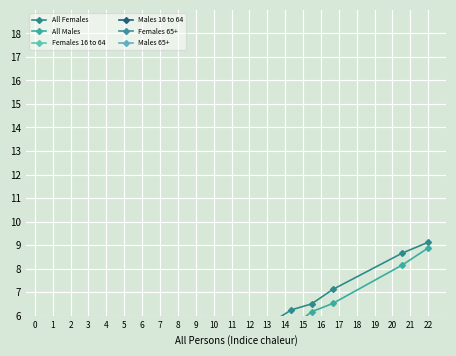

What is the difference between the maximum and minimum values in the Males 65+ series?

2.9